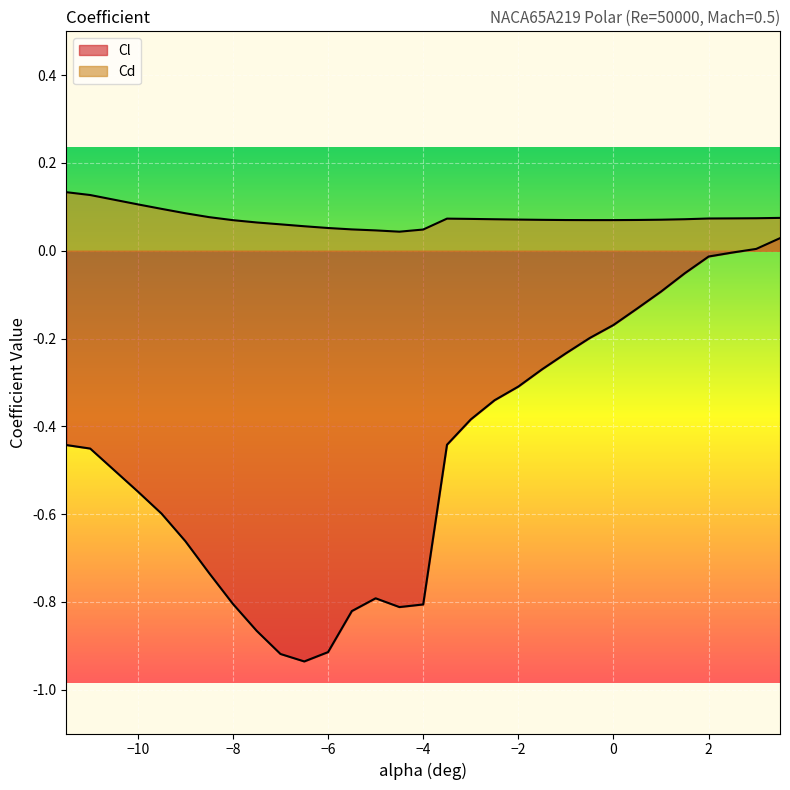

How many values in Cl are above zero?

2